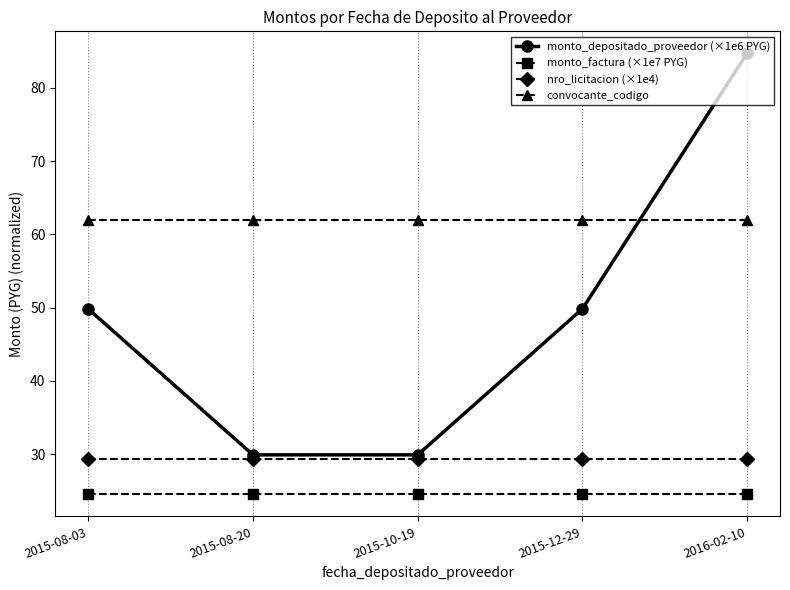

Reading left to right, transcribe all the data shown in this chart.

monto_depositado_proveedor (×1e6 PYG): 2015-08-03=49.8	2015-08-20=29.9	2015-10-19=29.9	2015-12-29=49.8	2016-02-10=84.7
monto_factura (×1e7 PYG): 2015-08-03=24.5	2015-08-20=24.5	2015-10-19=24.5	2015-12-29=24.5	2016-02-10=24.5
nro_licitacion (×1e4): 2015-08-03=29.4	2015-08-20=29.4	2015-10-19=29.4	2015-12-29=29.4	2016-02-10=29.4
convocante_codigo: 2015-08-03=62.0	2015-08-20=62.0	2015-10-19=62.0	2015-12-29=62.0	2016-02-10=62.0